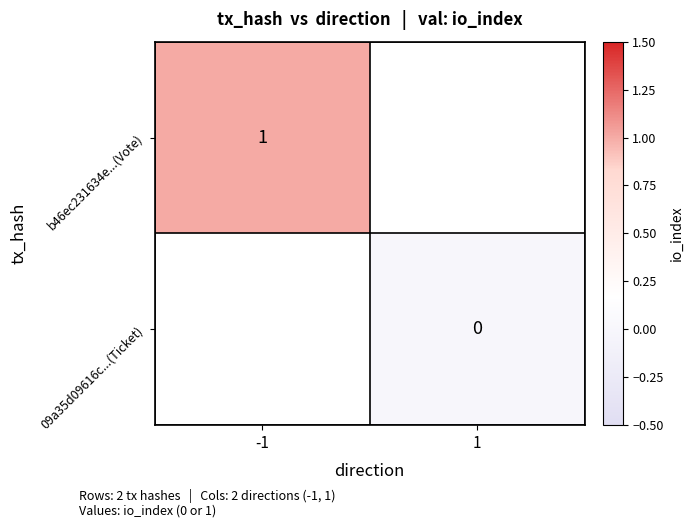

The b46ec231634e...(Vote) series shows 1.0 at -1. True or false?

True